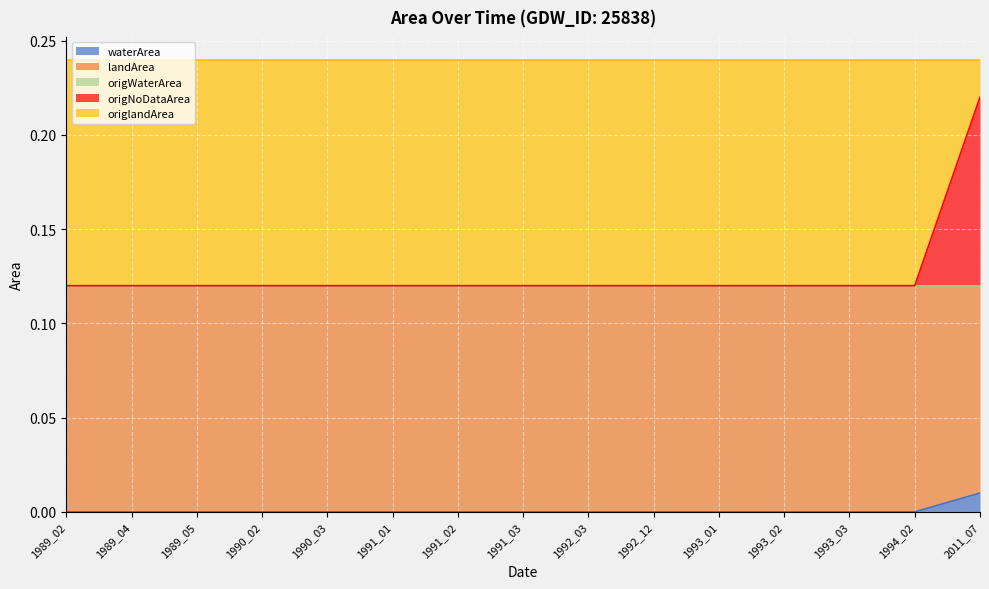

Where do origlandArea and origNoDataArea first cross each other?

1994_02 and 2011_07